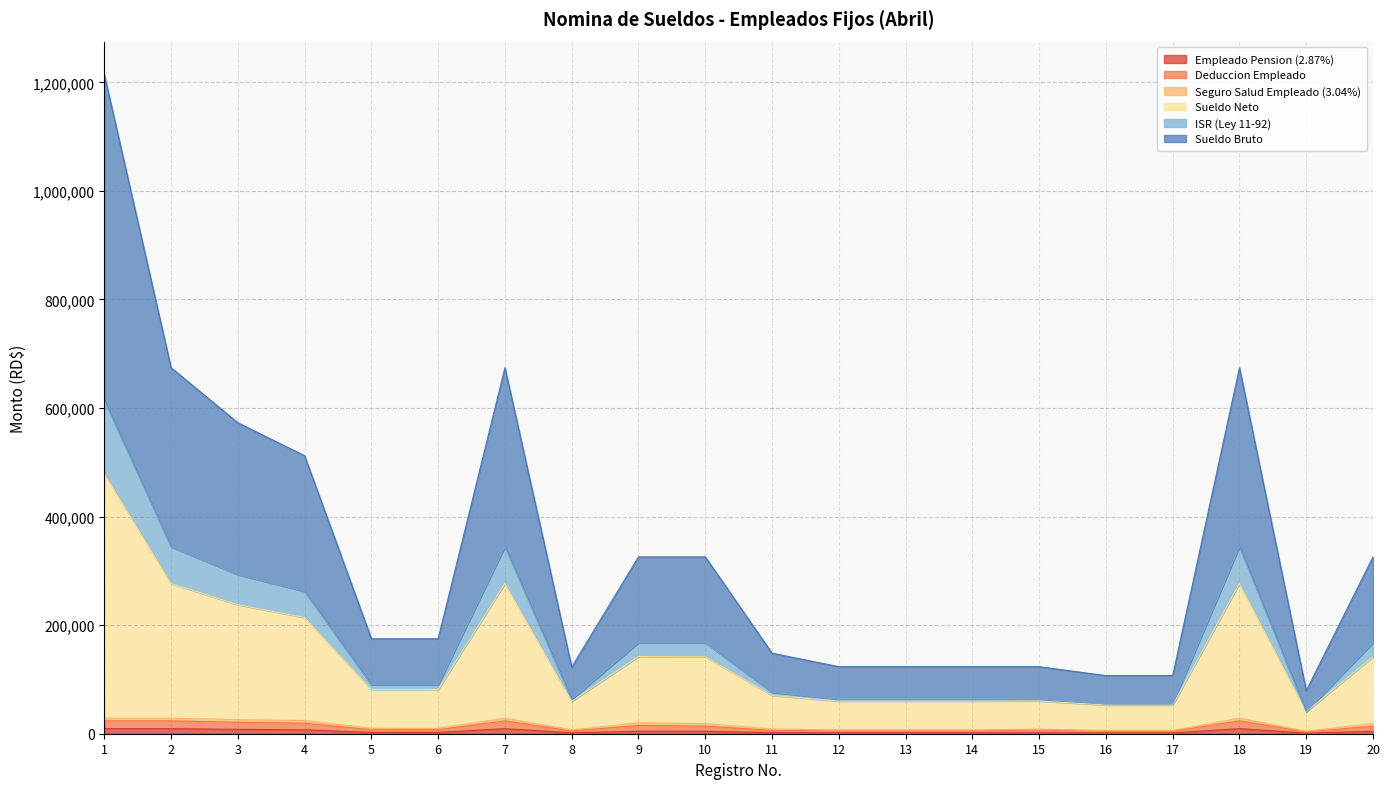

Is the value of Sueldo Neto at 9 greater than the value of Deduccion Empleado at 17?

Yes